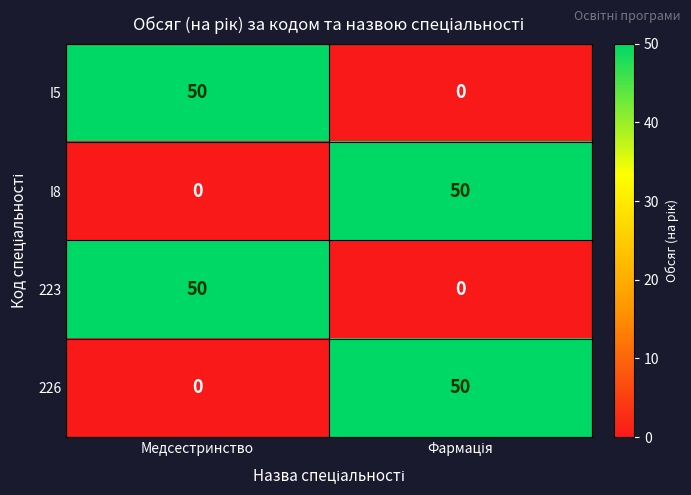

The value of I5 at Медсестринство is 89. True or false?

False